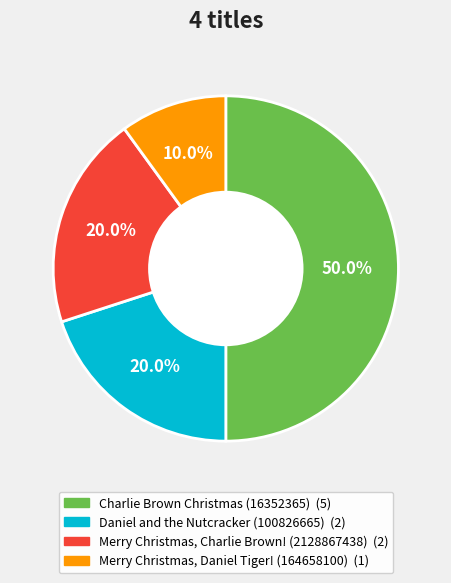

What is the smallest slice in the pie chart?

Merry Christmas, Daniel Tiger! (164658100)